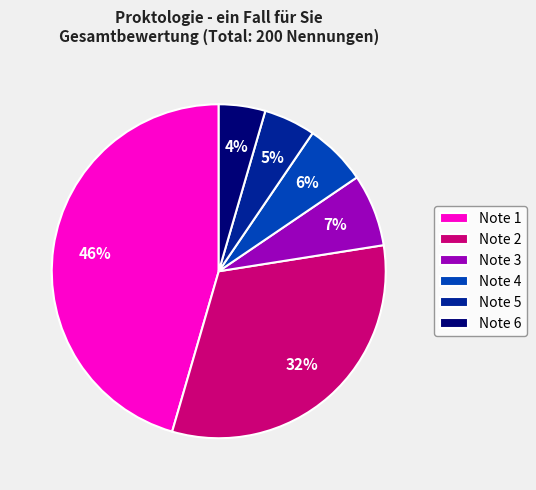

Is the sum of Note 5 and Note 3 greater than half?

No